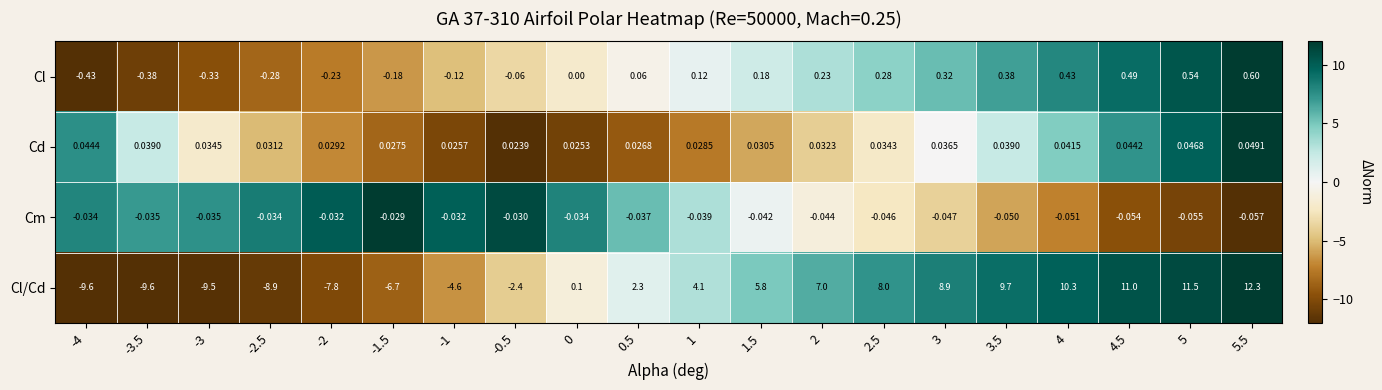

How many data points in Cl/Cd are above 4?

10